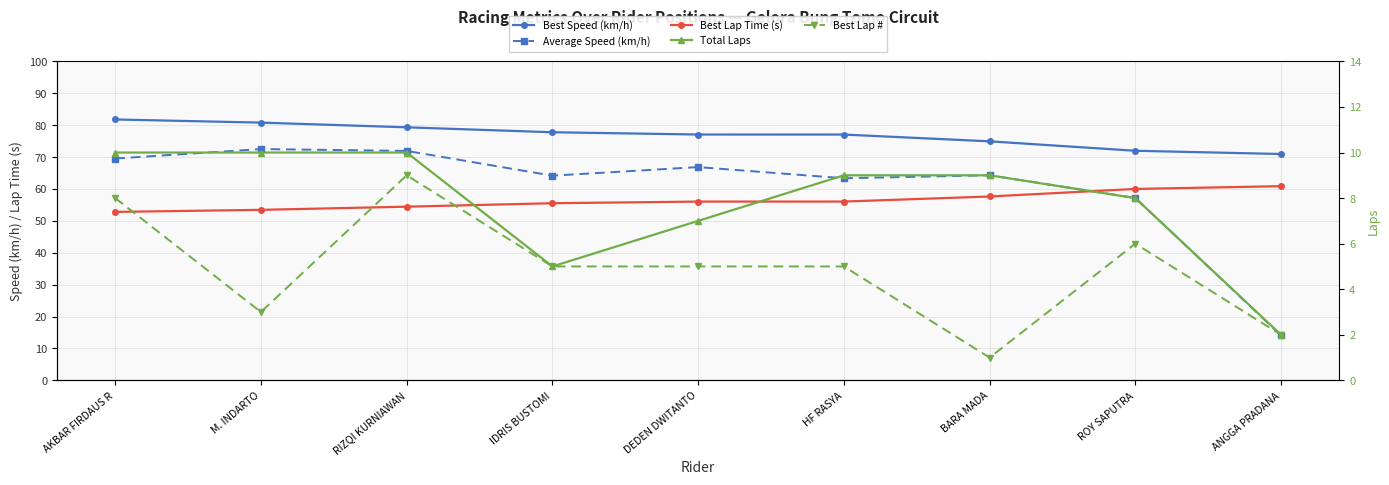

True or false: Average Speed (km/h) has a value of 114.4 at DEDEN DWITANTO.

False